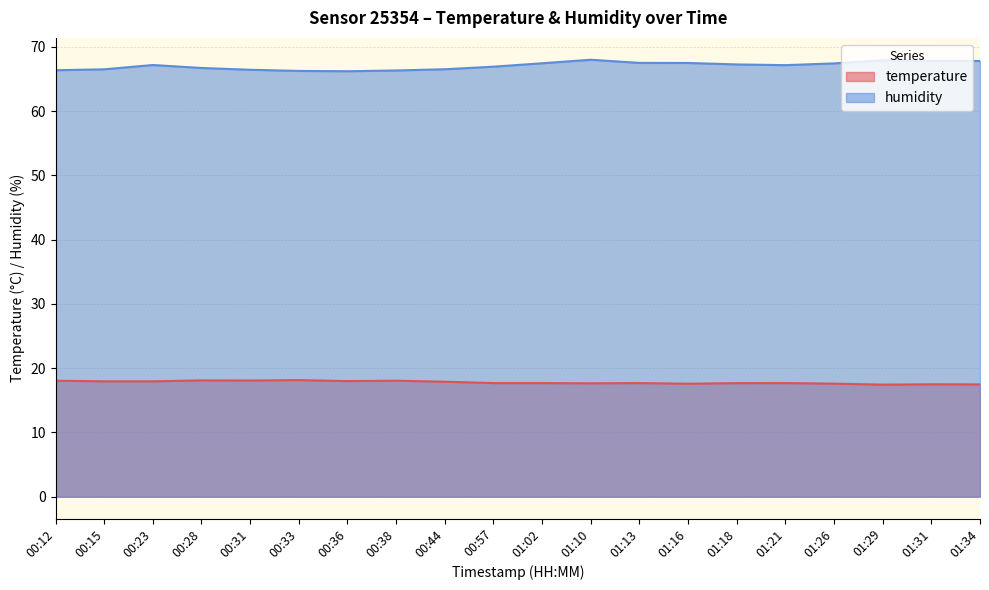

Between 00:36 and 00:38, which is larger?

00:38